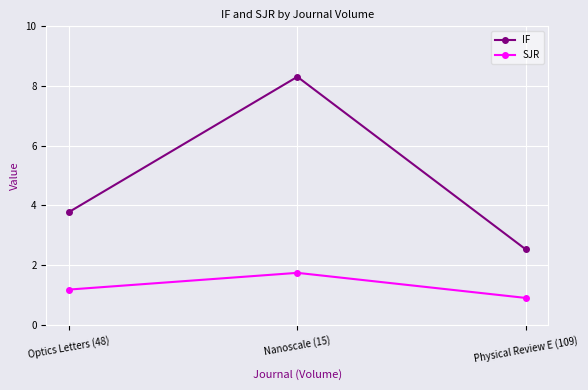

What are all the series names shown in the legend?

IF, SJR